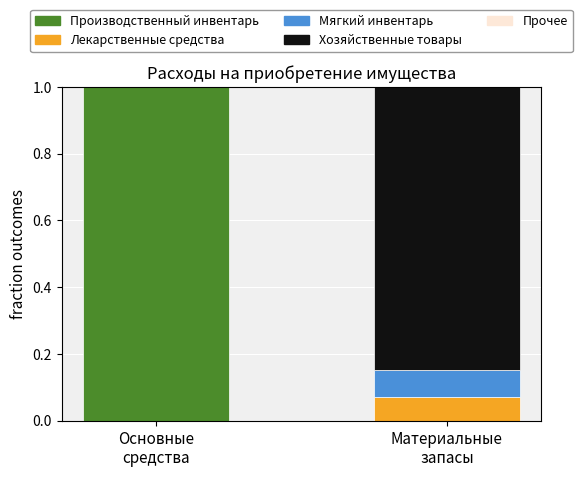

What is the sum of all Производственный инвентарь values?

1.0